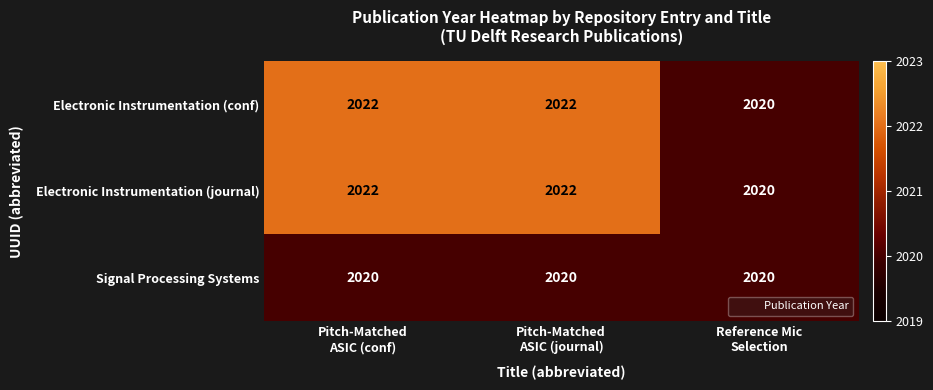

What is the spread (max minus min) of values at Pitch-Matched
ASIC (conf)?

2